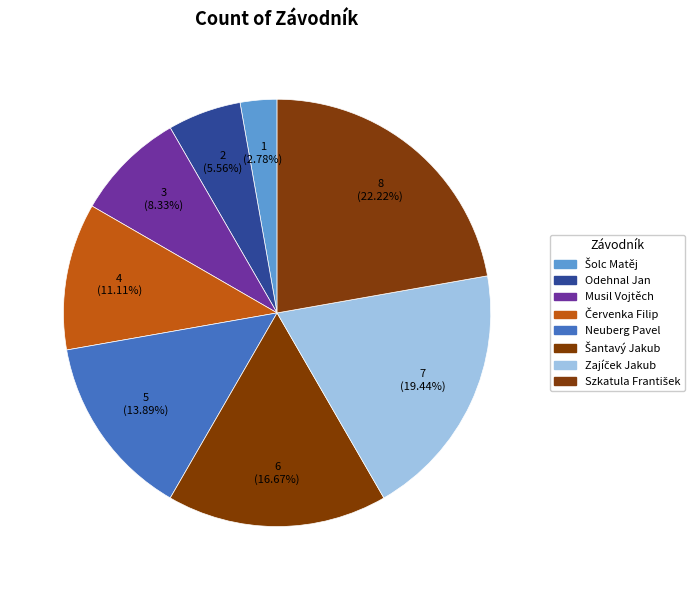

Which has a higher value, Odehnal Jan or Neuberg Pavel?

Neuberg Pavel